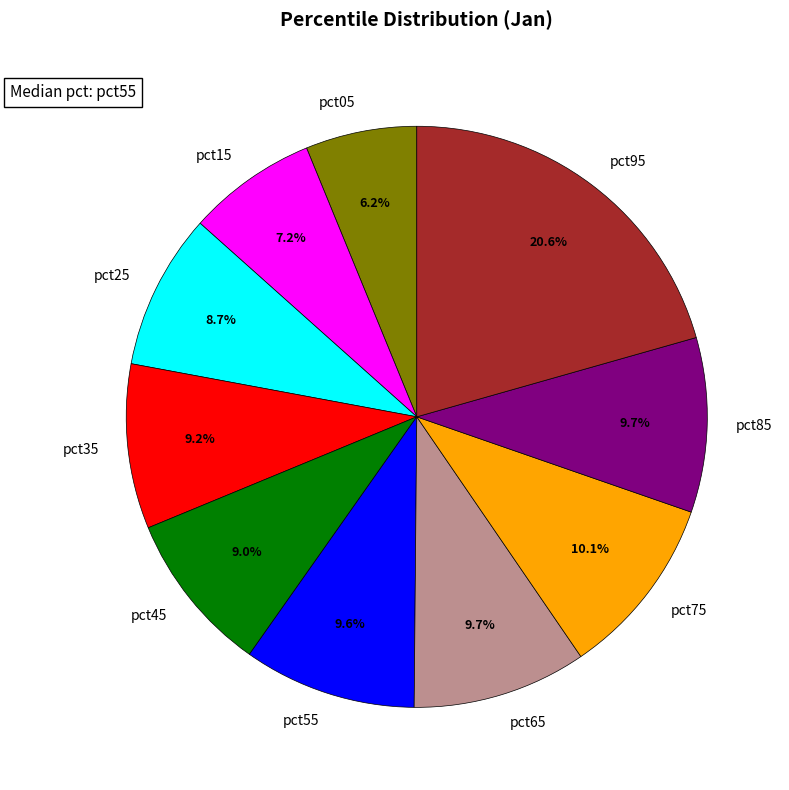

The pct15 slice represents 7% of the pie. True or false?

True